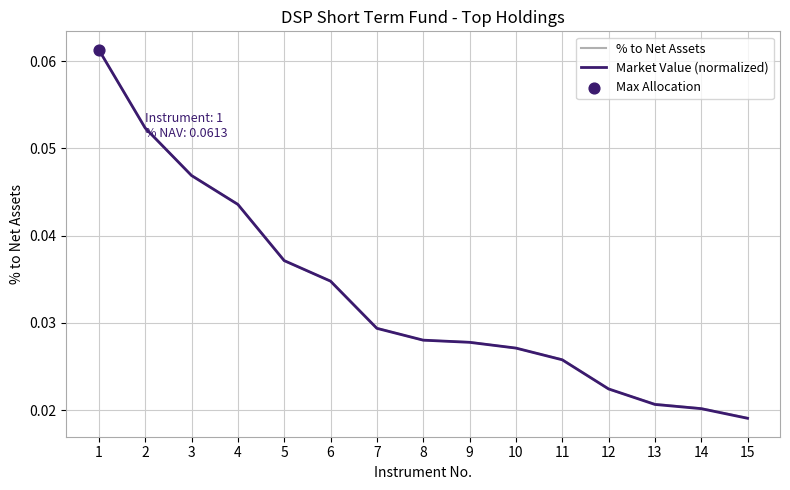

Between 2 and 13, which series saw the biggest shift?

Market Value (normalized)